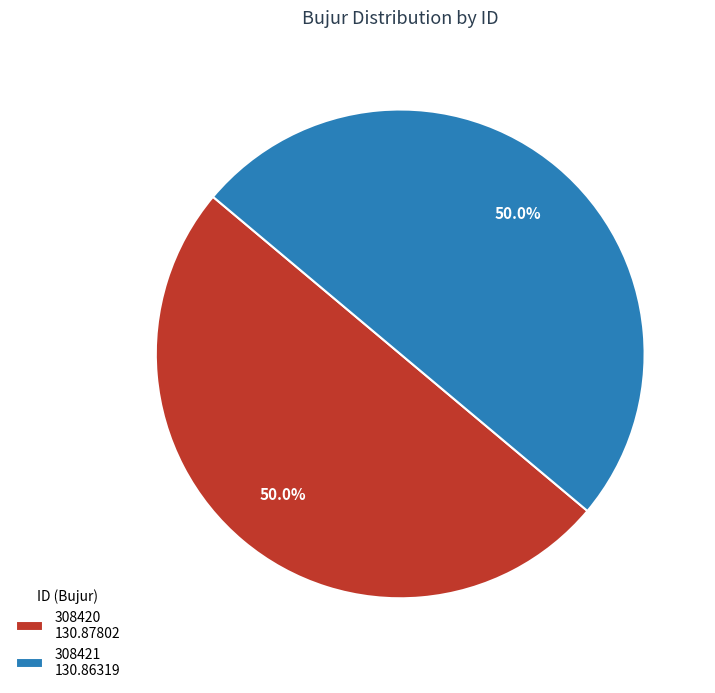

What is the ratio of the value at 308421 to the value at 308420?

1.0